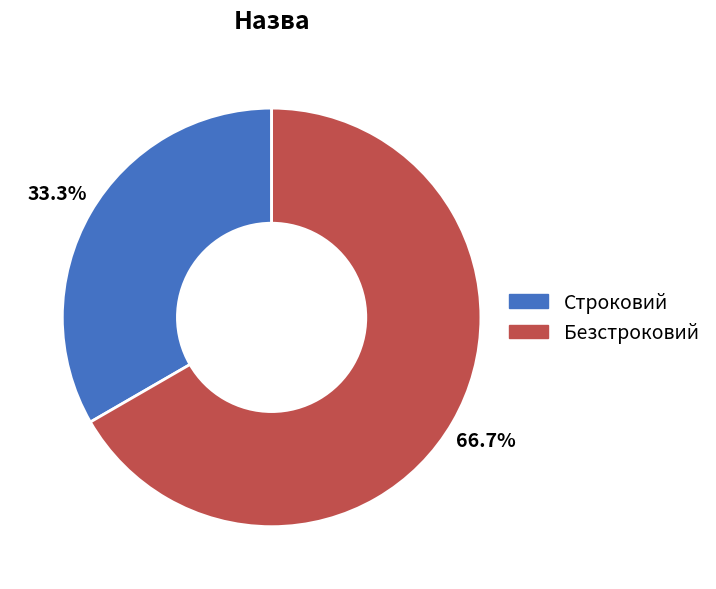

What percentage is the Строковий slice, to the nearest percent?

33%